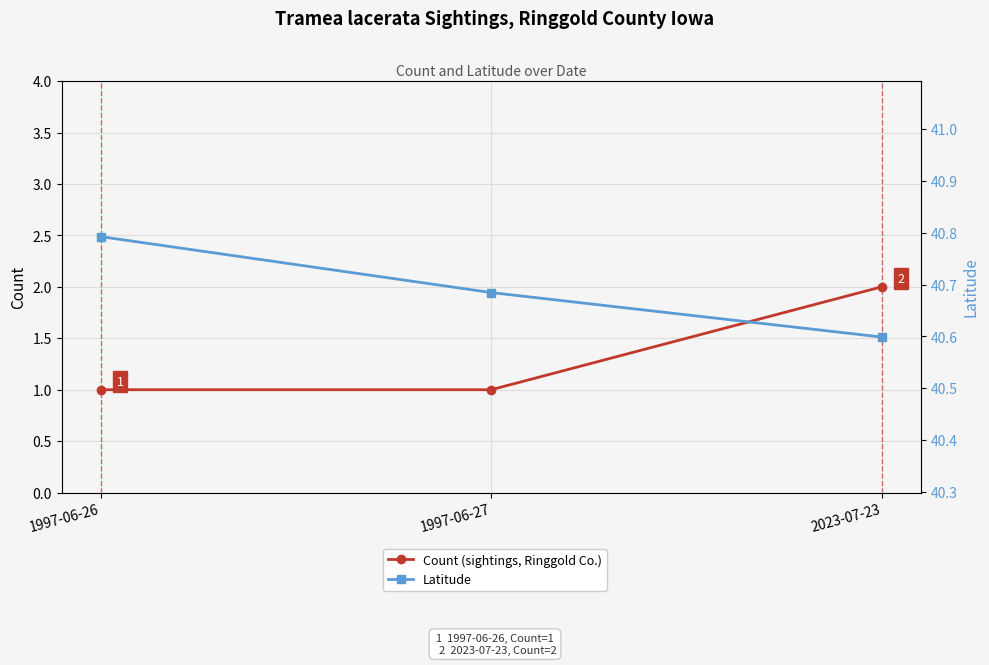

Which has a higher value, 1997-06-26 or 2023-07-23?

2023-07-23